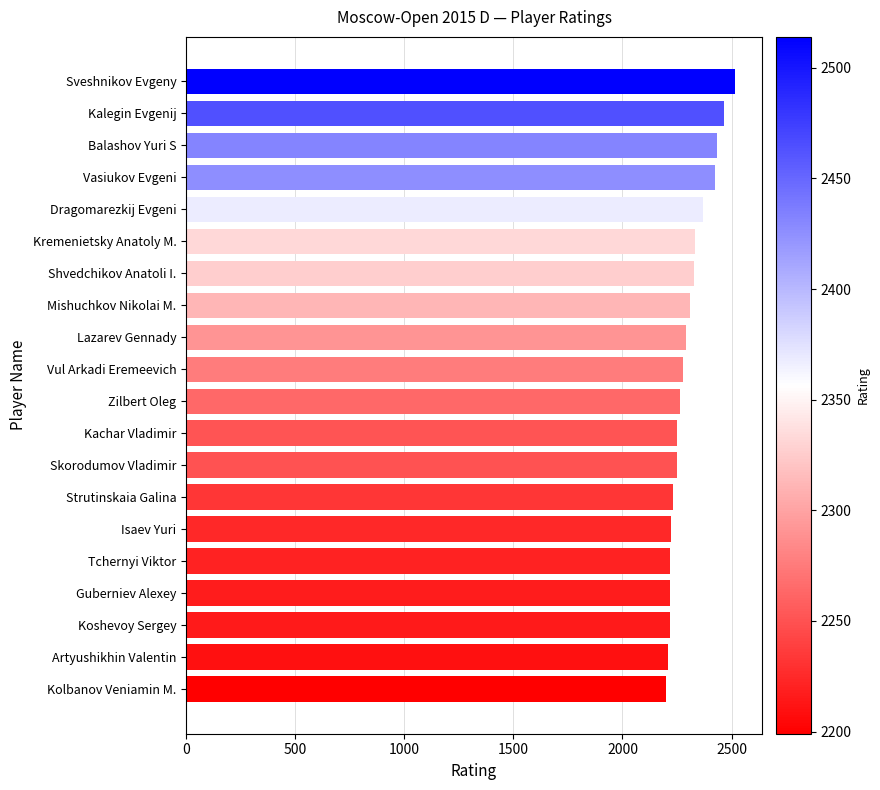

What is the average value?

2301